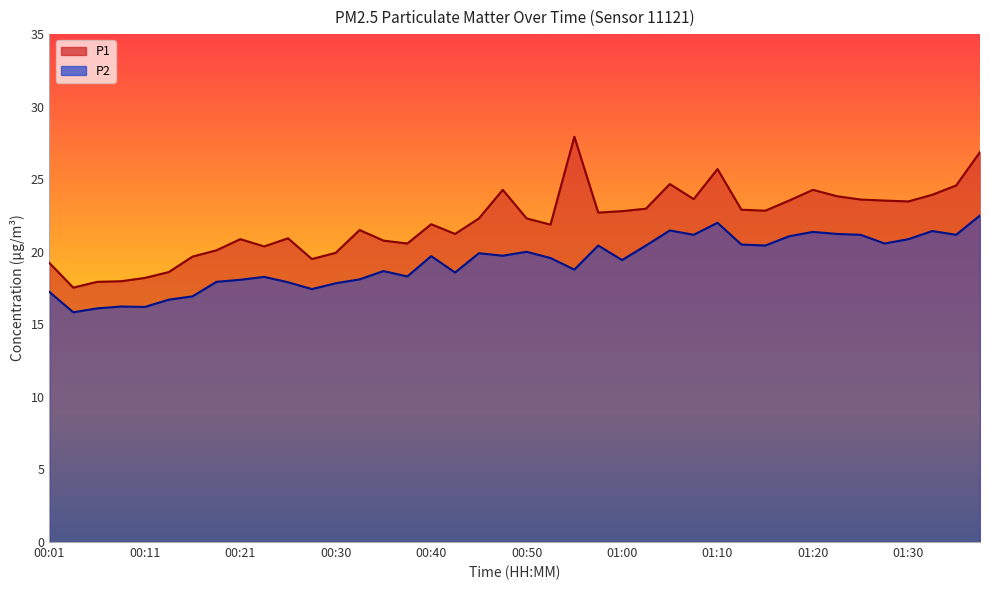

Where does the P2 series first go above 19?

00:40